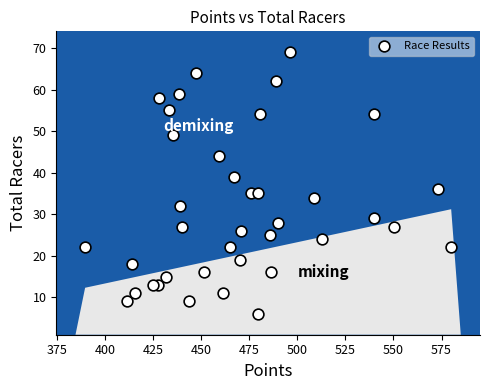

What is the range of Y values (max minus min)?

63